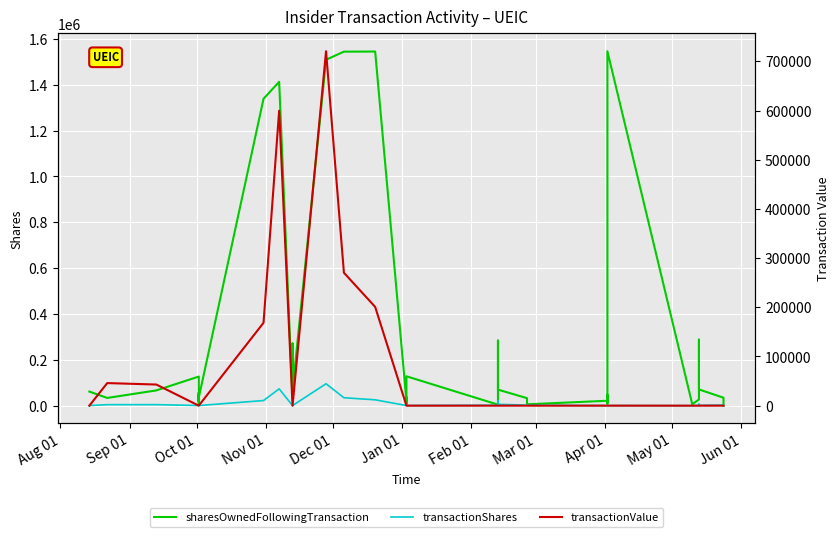

Read the transactionShares value at Mar 01, to the nearest 10.

1250